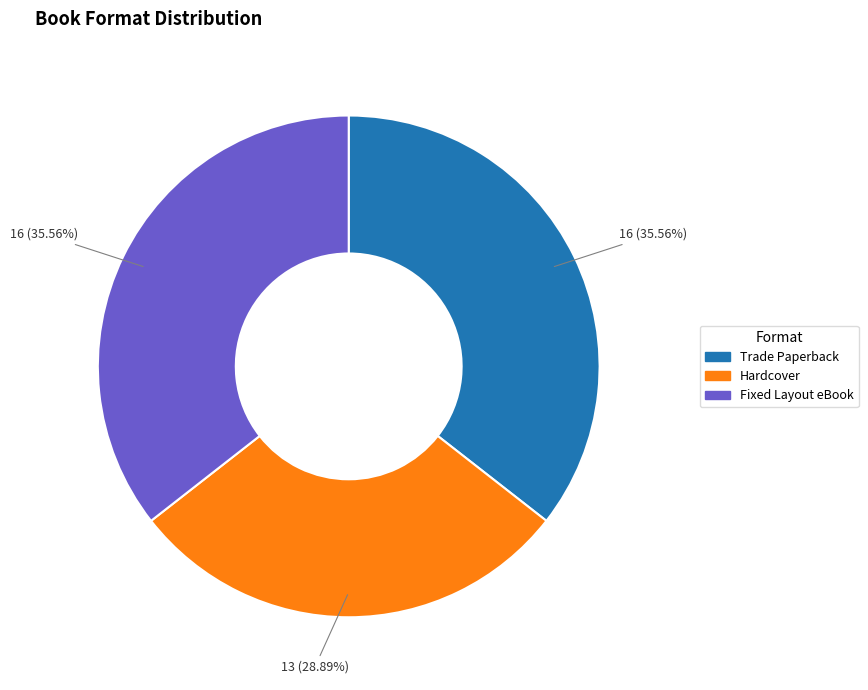

What is the ratio of the value at Trade Paperback to the value at Fixed Layout eBook?

1.0